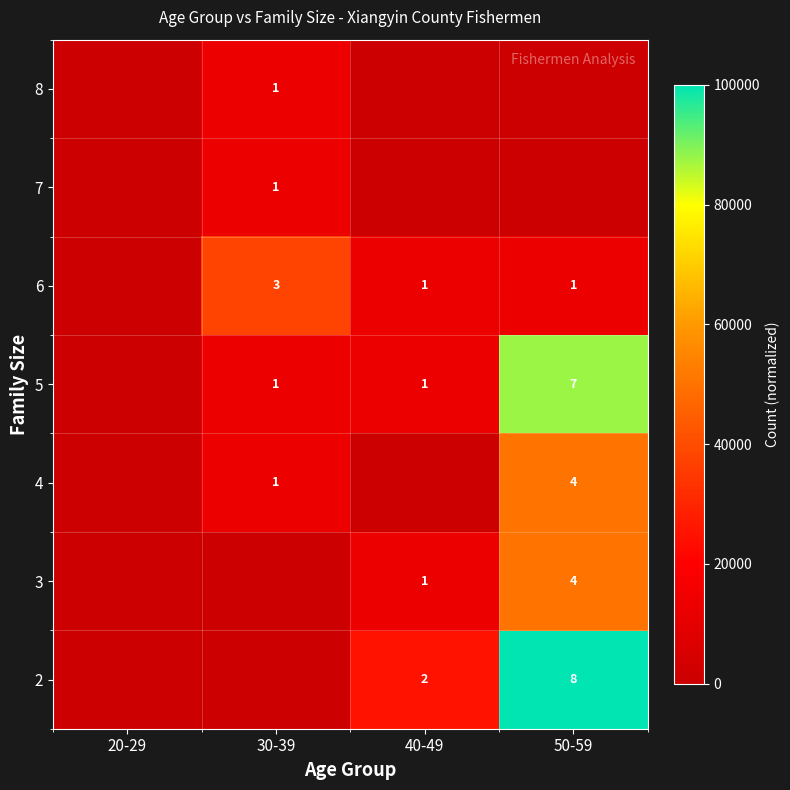

Is it true that 8 equals 1 at 30-39?

True